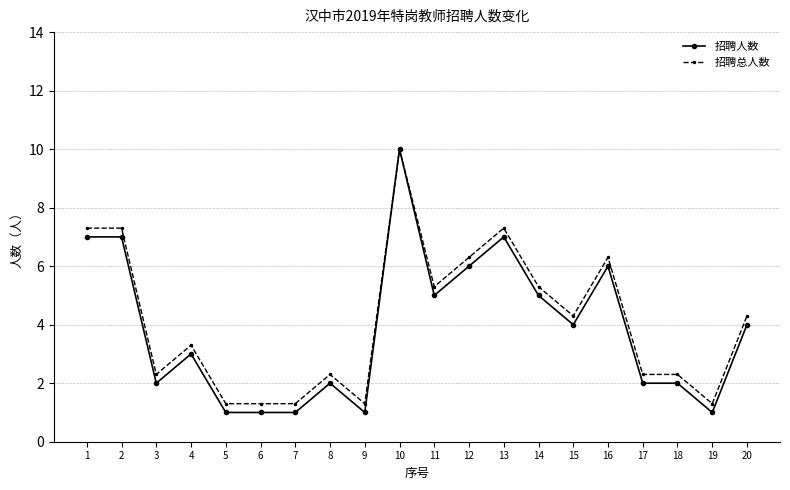

Reading right to left, what are all the values shown in this chart?

招聘人数: 4.0	1.0	2.0	2.0	6.0	4.0	5.0	7.0	6.0	5.0	10.0	1.0	2.0	1.0	1.0	1.0	3.0	2.0	7.0	7.0
招聘总人数: 4.3	1.3	2.3	2.3	6.3	4.3	5.3	7.3	6.3	5.3	10.0	1.3	2.3	1.3	1.3	1.3	3.3	2.3	7.3	7.3